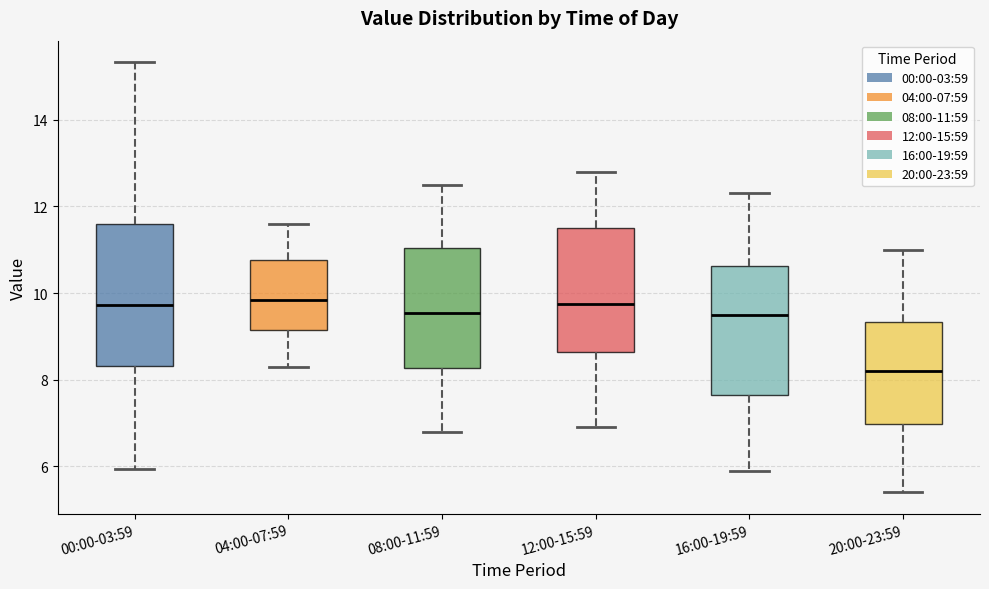

Reading left to right, read every box against the y-axis: the position of its median line, the range the box covers, and the ends of its whiskers. The values are not printed on the chart, so give them approximately, as read against the axis.

00:00-03:59: median 9.8, box 8.4 to 11.6, whiskers 6.0 to 15.4
04:00-07:59: median 9.8, box 9.2 to 10.8, whiskers 8.4 to 11.6
08:00-11:59: median 9.6, box 8.2 to 11.0, whiskers 6.8 to 12.6
12:00-15:59: median 9.8, box 8.6 to 11.6, whiskers 7.0 to 12.8
16:00-19:59: median 9.6, box 7.6 to 10.6, whiskers 6.0 to 12.4
20:00-23:59: median 8.2, box 7.0 to 9.4, whiskers 5.4 to 11.0